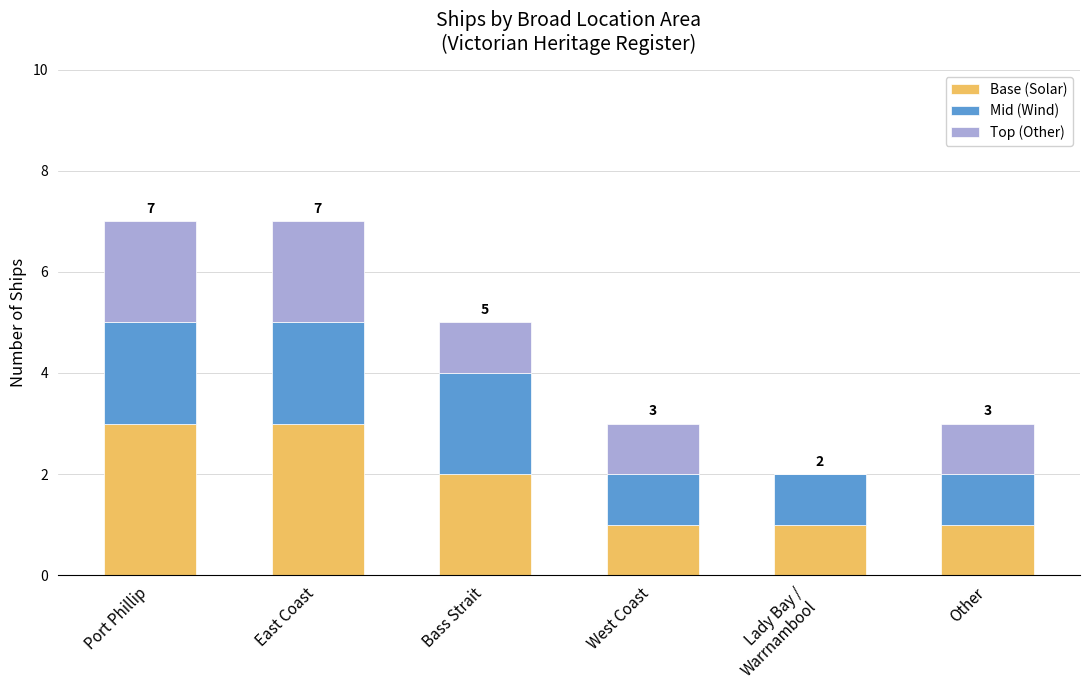

What is the total value across all series at East Coast?

7